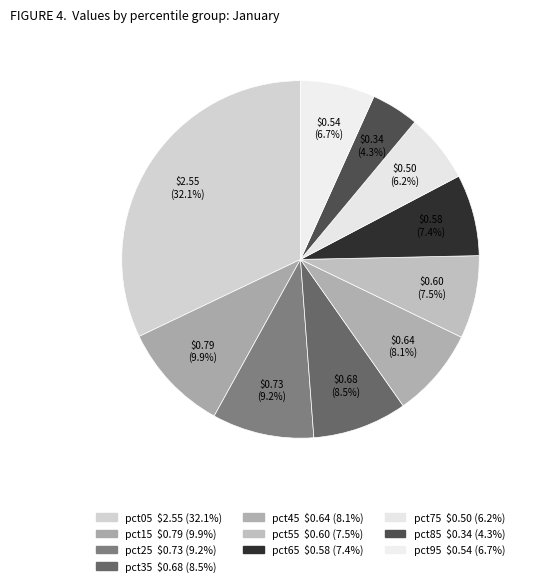

Rank the categories by value from lowest to highest.

pct85, pct75, pct95, pct65, pct55, pct45, pct35, pct25, pct15, pct05